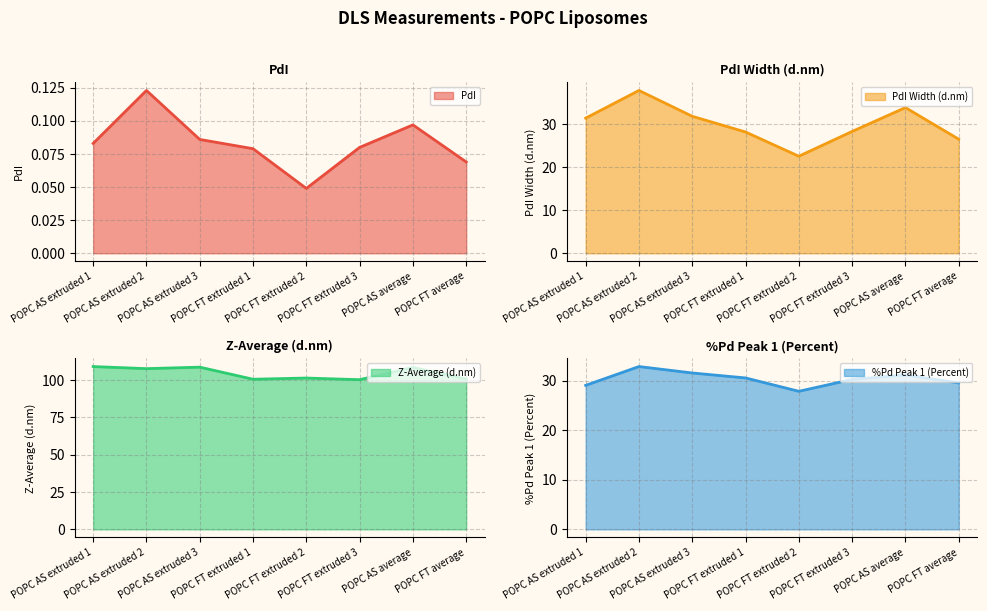

How many interior local peaks does the PdI series have?

2